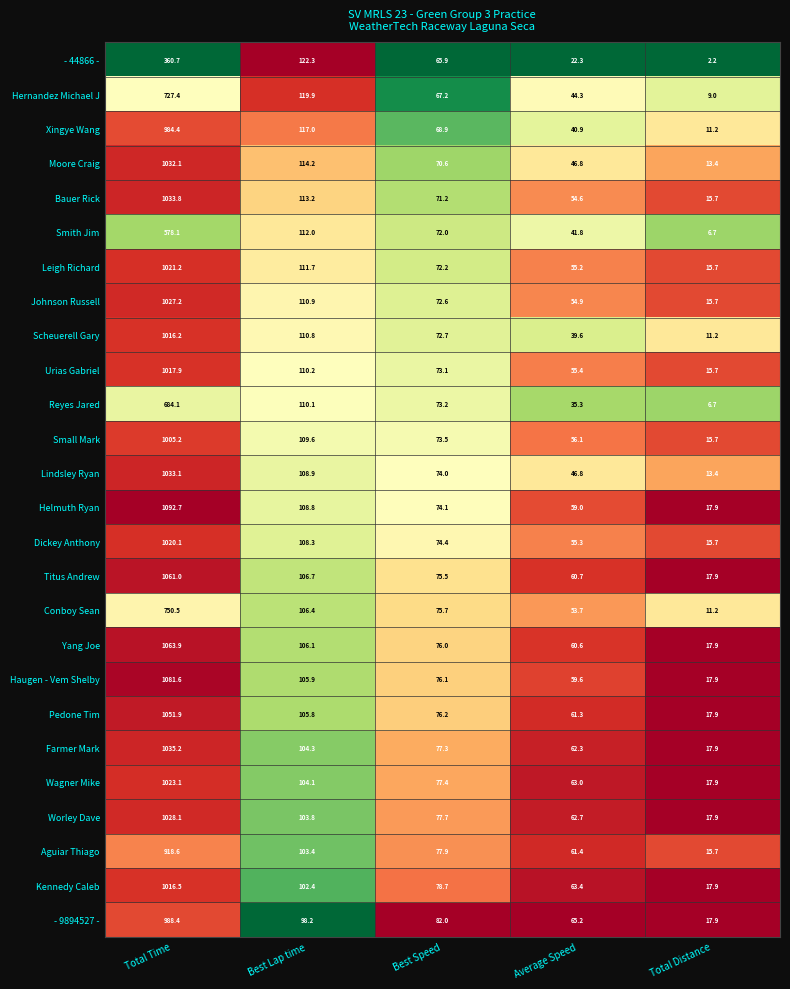

The value of Scheuerell Gary at Total Distance is 11.2. True or false?

True